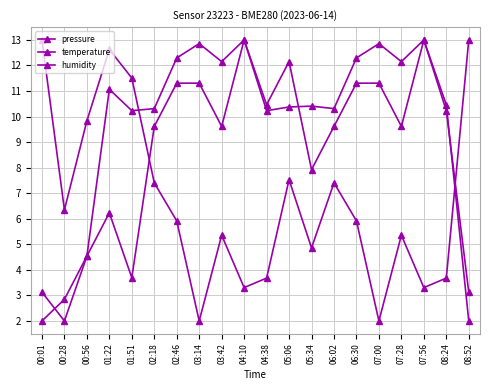

How many lines are shown in the chart?

3